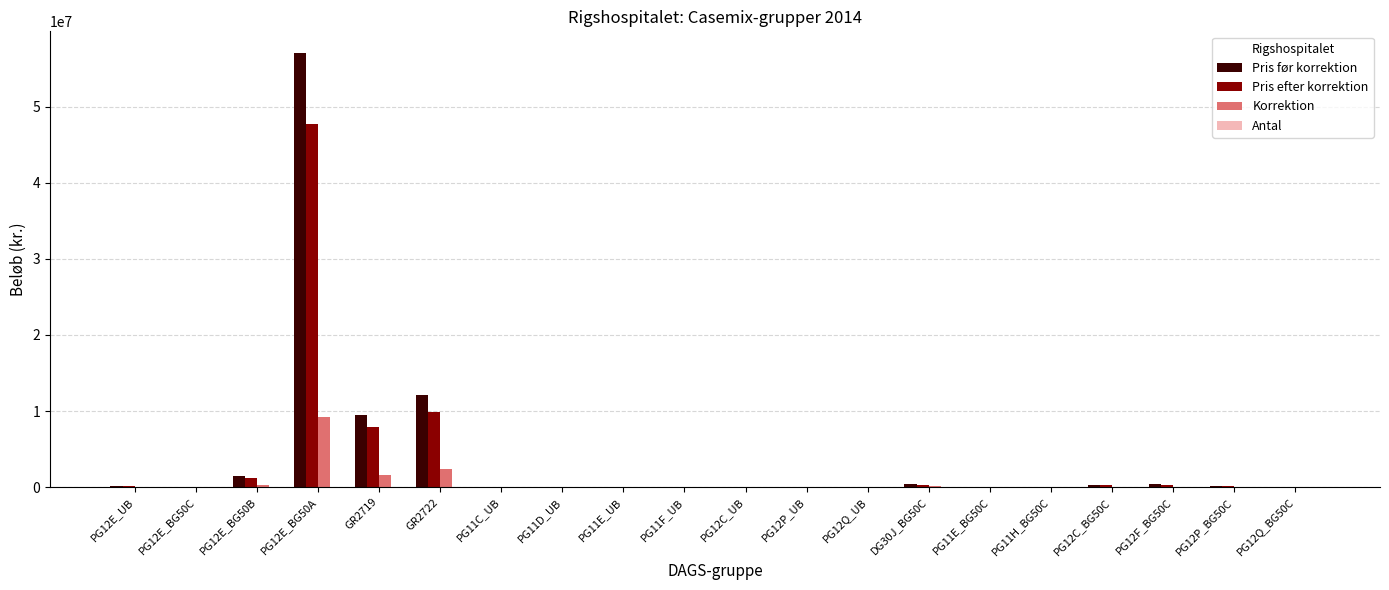

At which category is the sum across all series the highest?

PG12E_BG50A